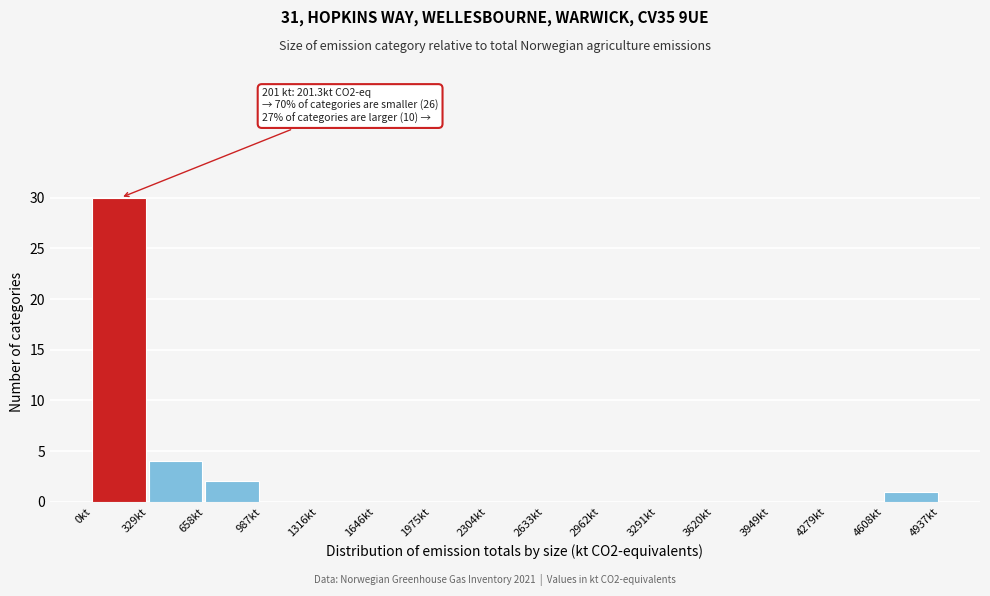

Over which range of the x-axis is the bar tallest?

0 to 350